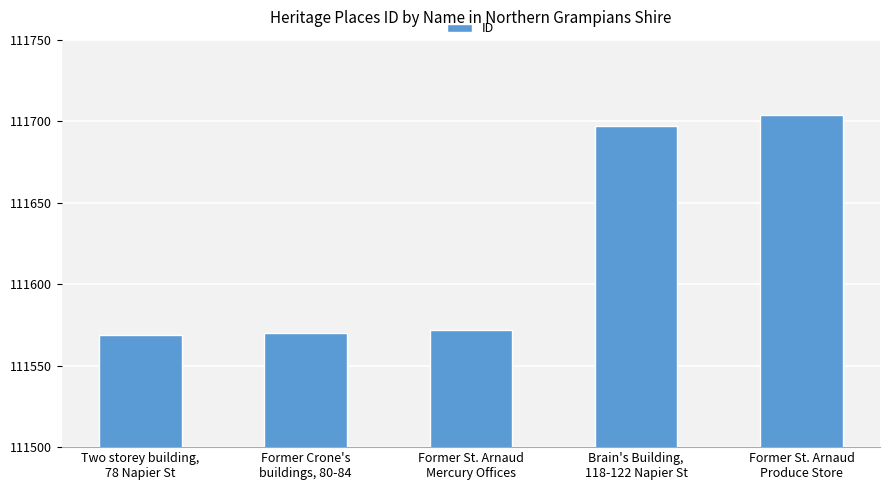

List the labels in order of value, smallest first.

Two storey building,
78 Napier St, Former Crone's
buildings, 80-84, Former St. Arnaud
Mercury Offices, Brain's Building,
118-122 Napier St, Former St. Arnaud
Produce Store